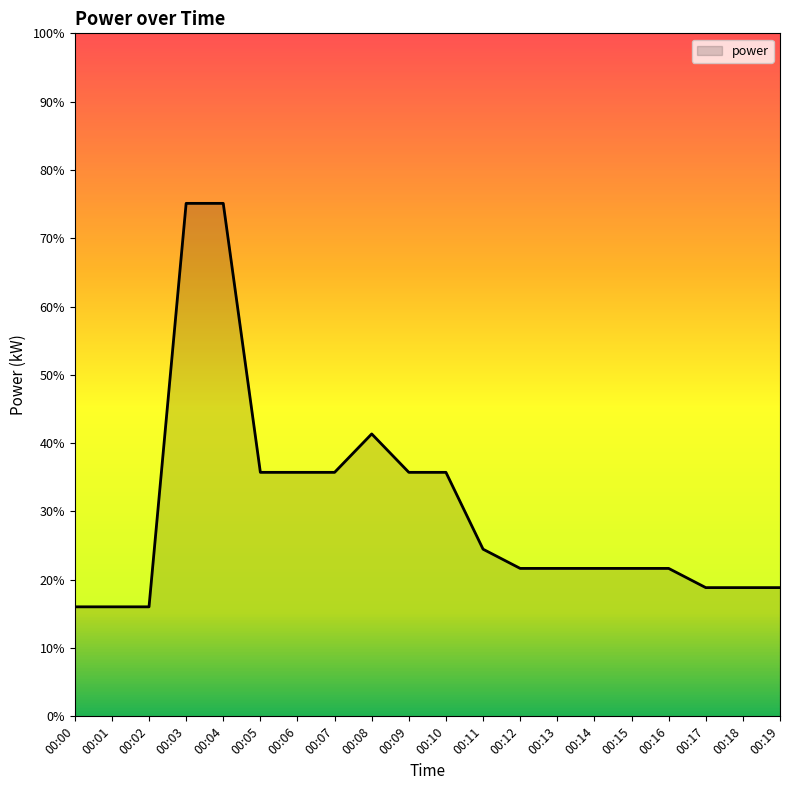

Does the chart display data point markers on the line(s)?

No